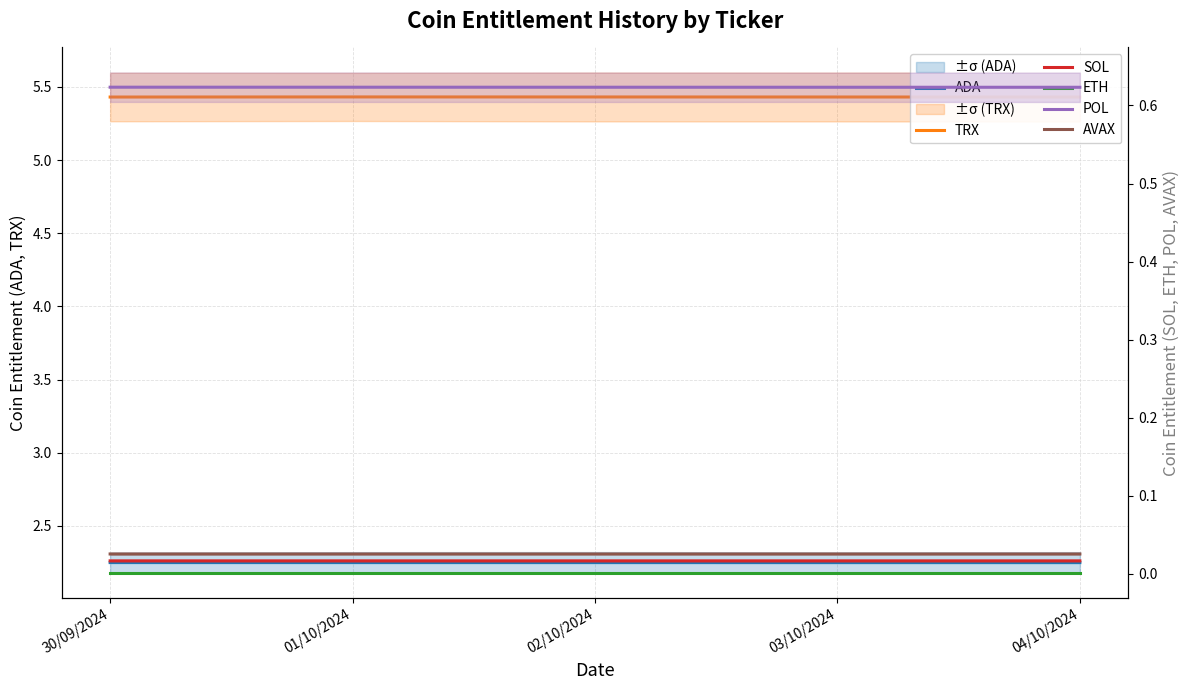

How many lines are shown in the chart?

6